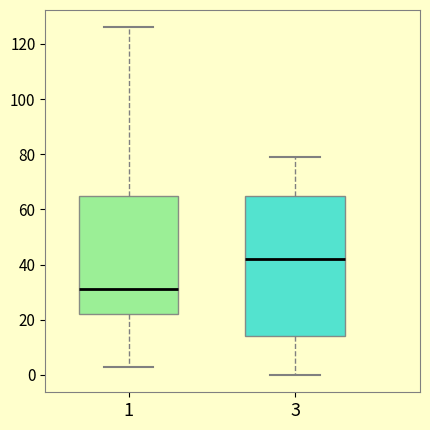

Reading left to right, read every box against the y-axis: the position of its median line, the range the box covers, and the ends of its whiskers. The values are not printed on the chart, so give them approximately, as read against the axis.

1: median 32, box 22 to 66, whiskers 4 to 126
3: median 42, box 14 to 66, whiskers 0 to 80